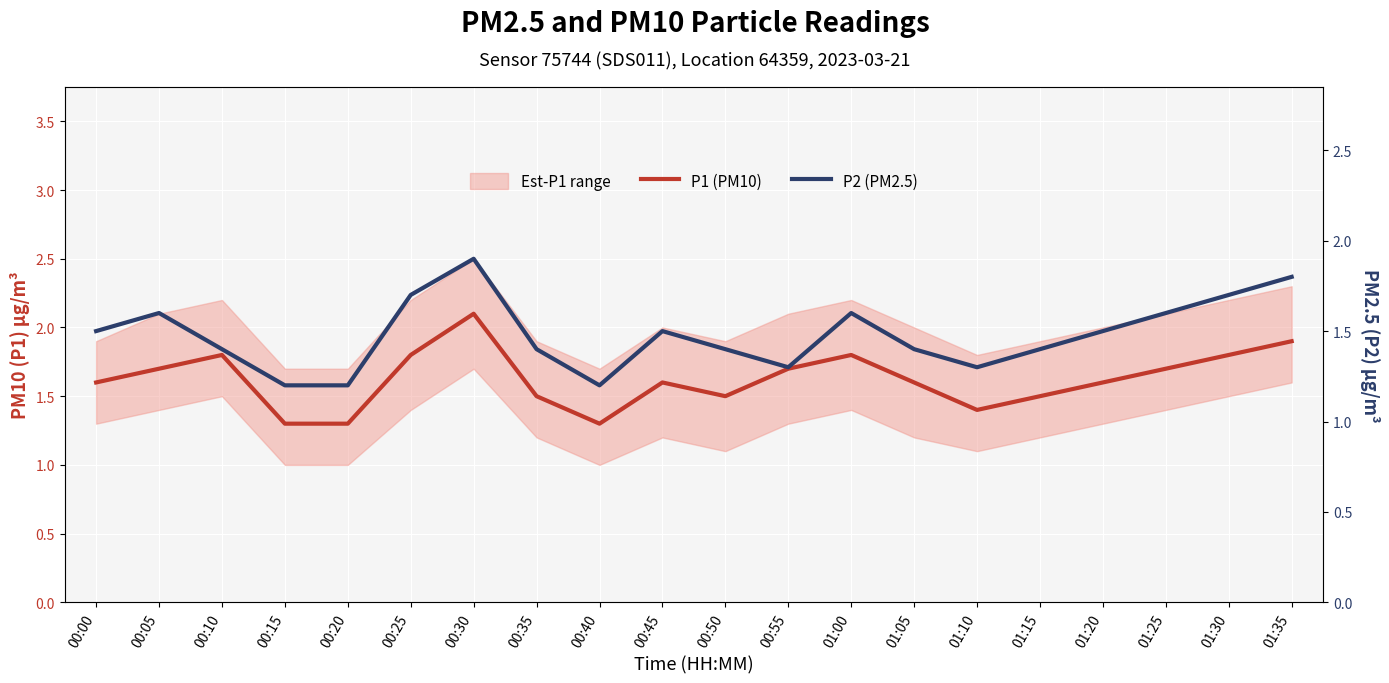

The value of P2 (PM2.5) at 00:00 is 0.6. True or false?

False